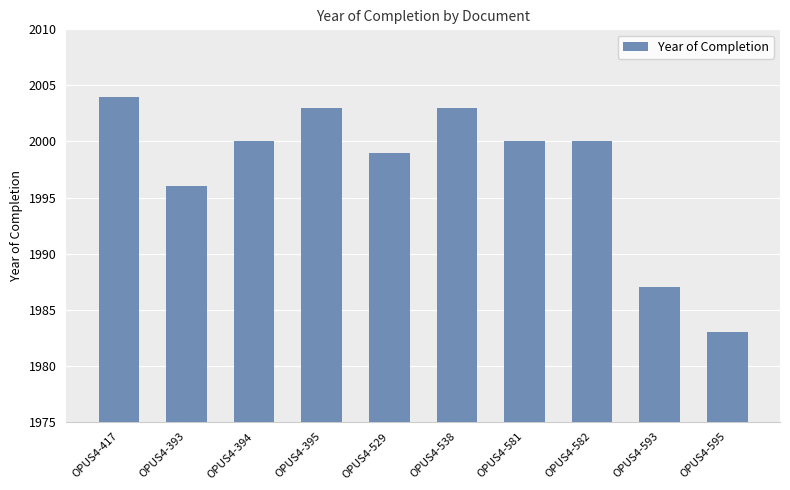

Read the value at OPUS4-595, to the nearest 10.

1980